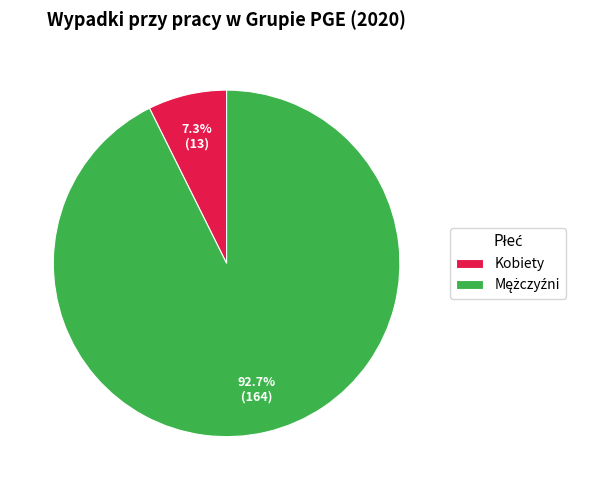

What portion of the pie excludes Kobiety?

92.7%